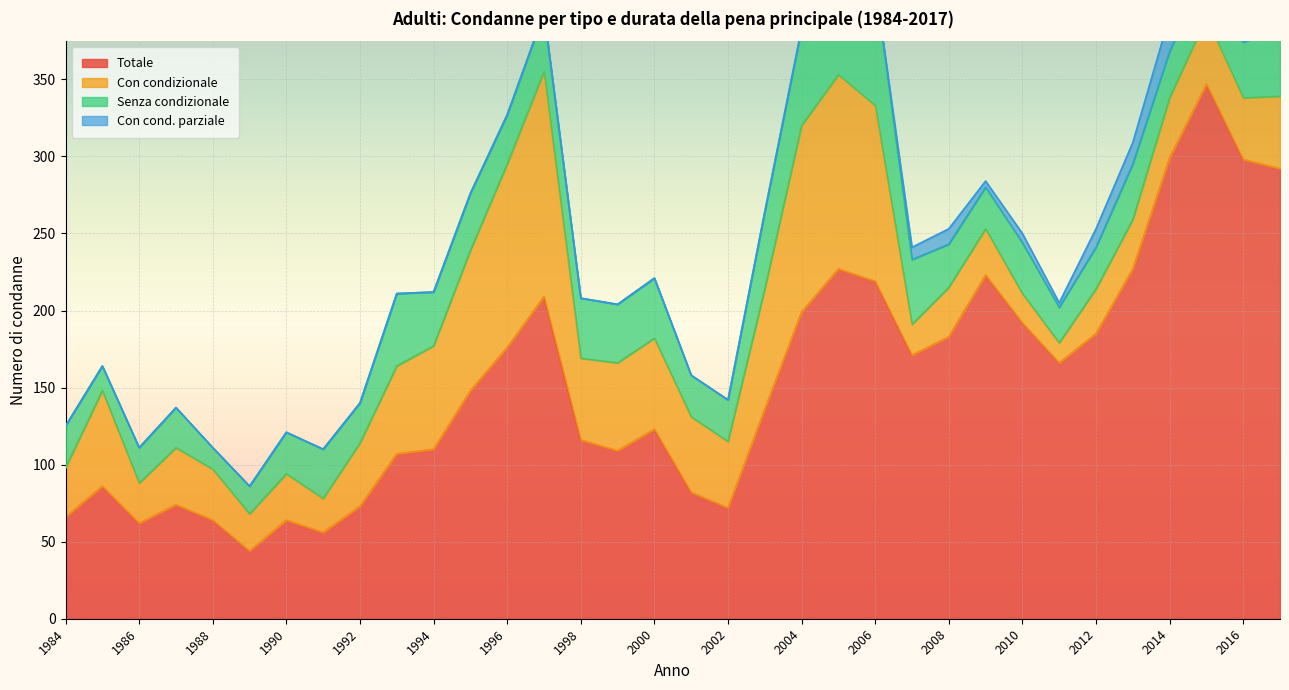

What is the difference between the Senza condizionale values at 1998 and 2008?

11